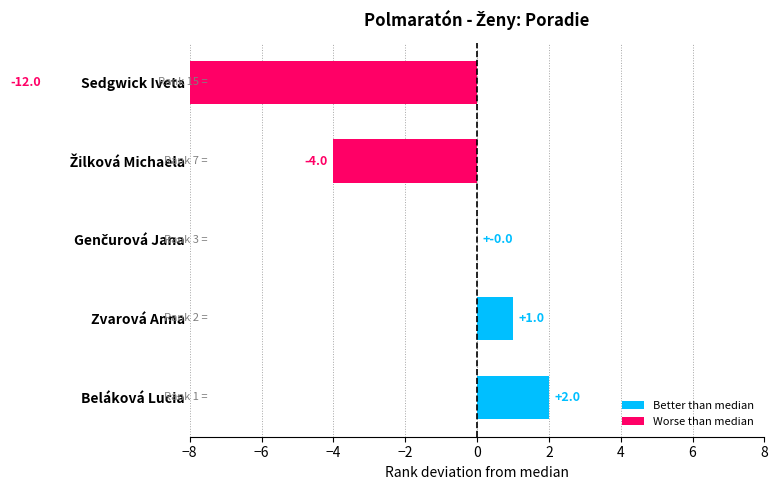

Which label corresponds to the smallest value in the chart?

Sedgwick Iveta